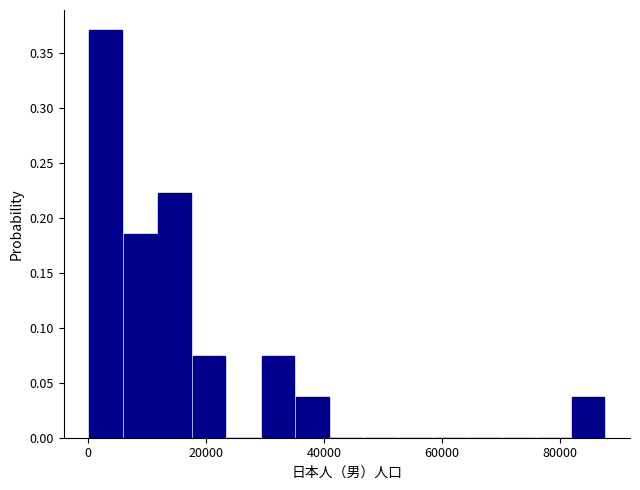

Read against the x-axis, roughly where is the centre of the tallest bar?

4000